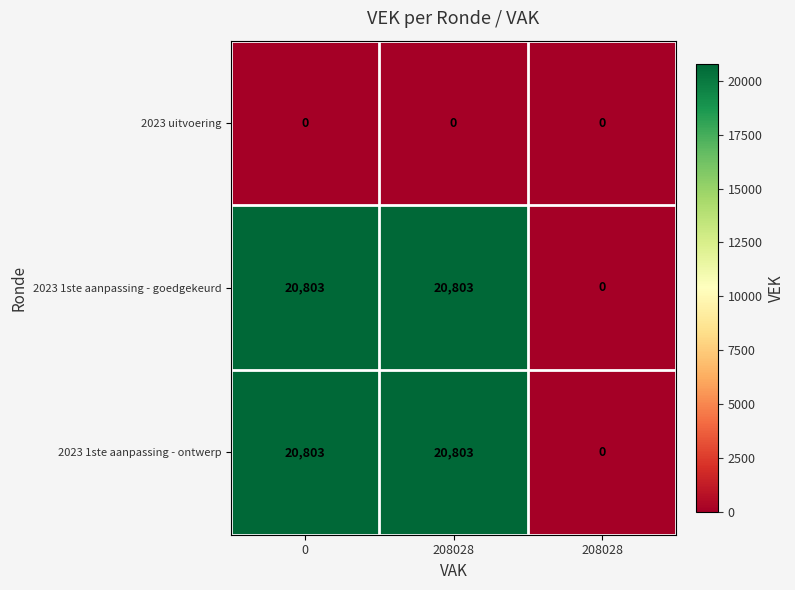

How many data points does each series have?

3